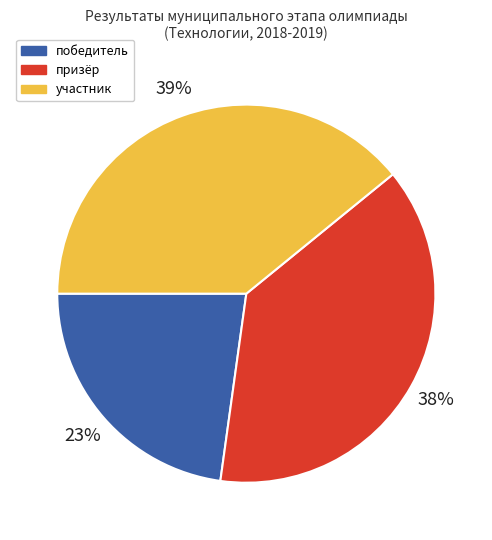

Is it true that победитель is 23% of the pie?

True